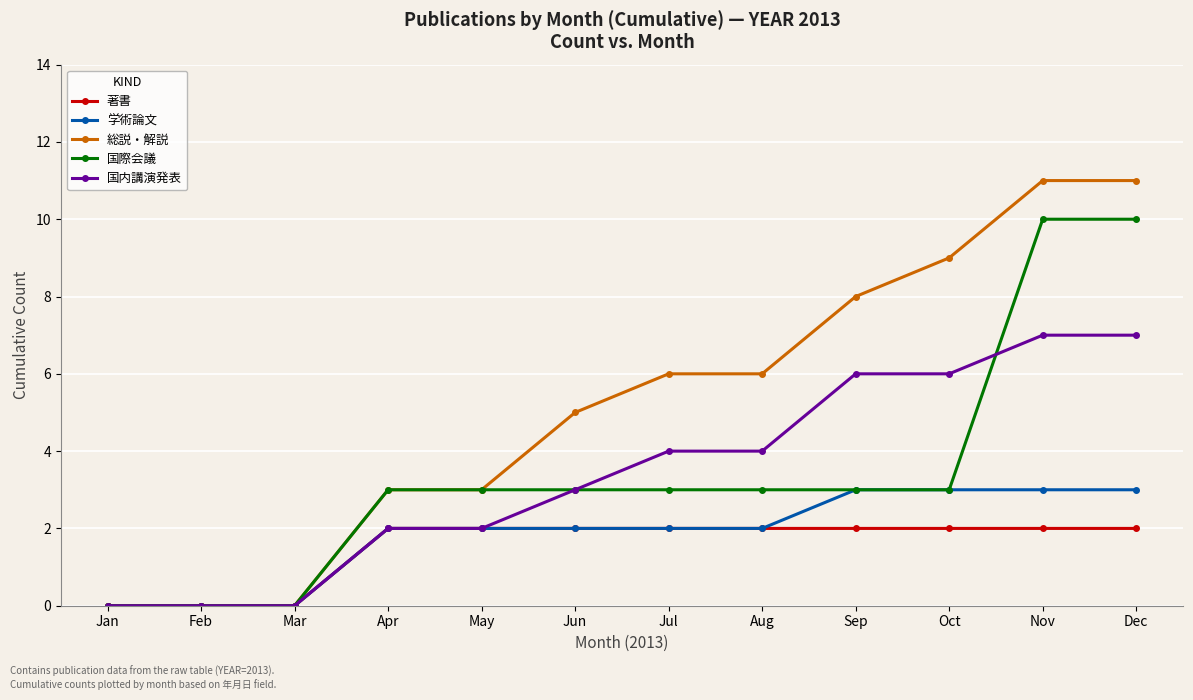

How many data points in 国内講演発表 are less than 4?

6